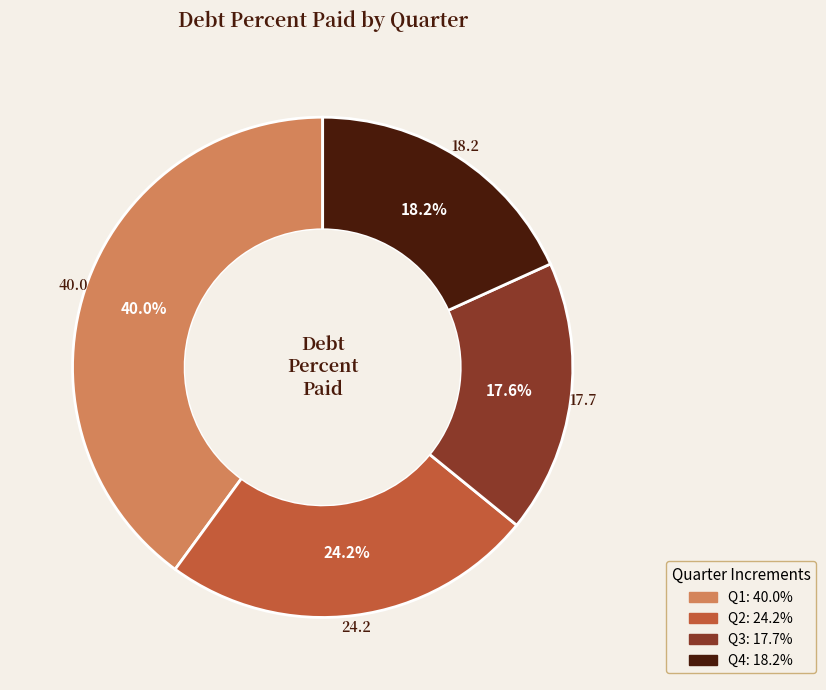

Is there a majority slice in this chart?

No